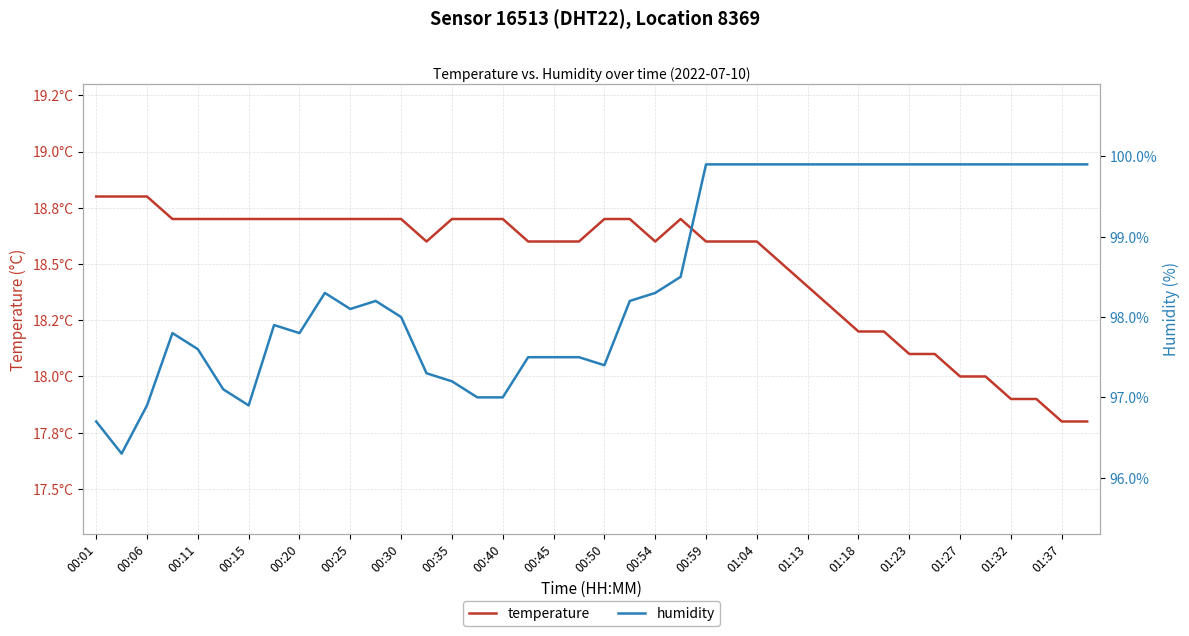

What is the value of the temperature point at the 24th from the left?

18.7